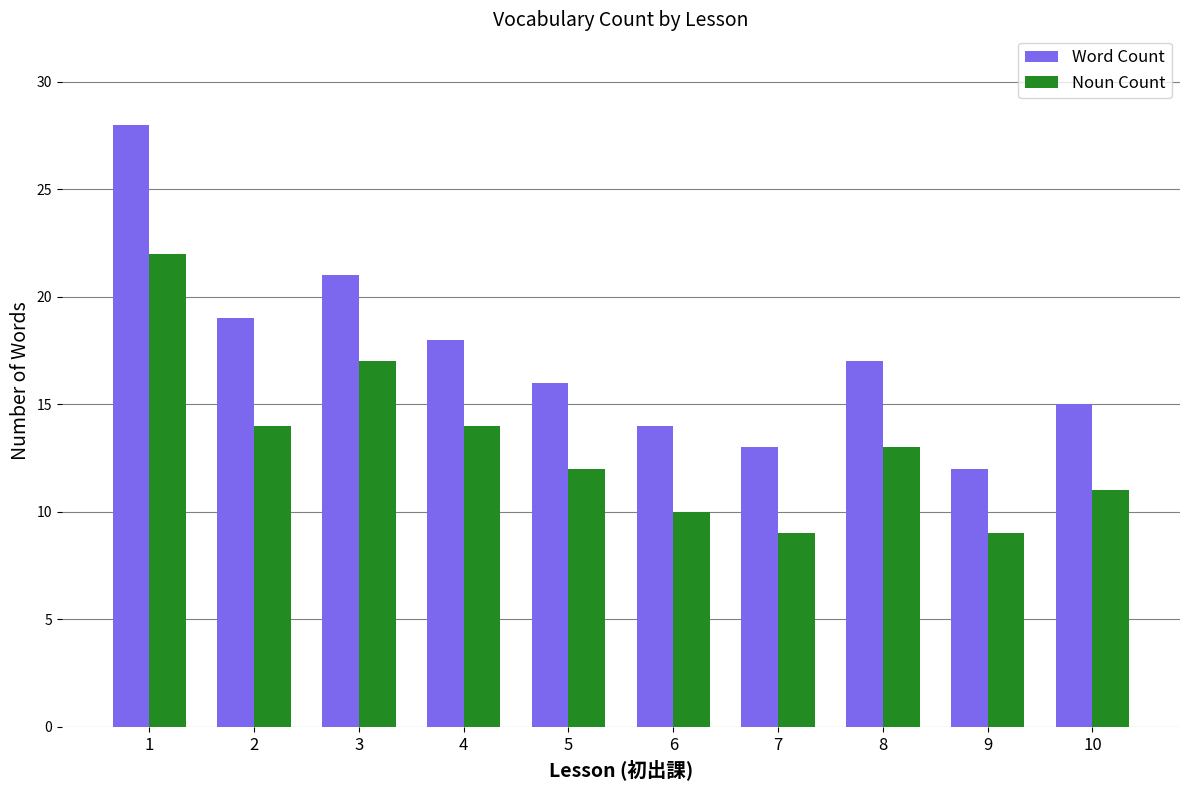

What is the value of the Noun Count bar at the 8th from the left?

13